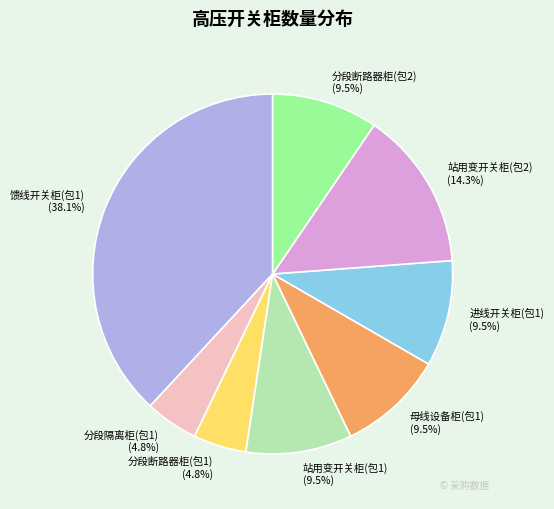

Is there any slice that represents more than half of the pie?

No